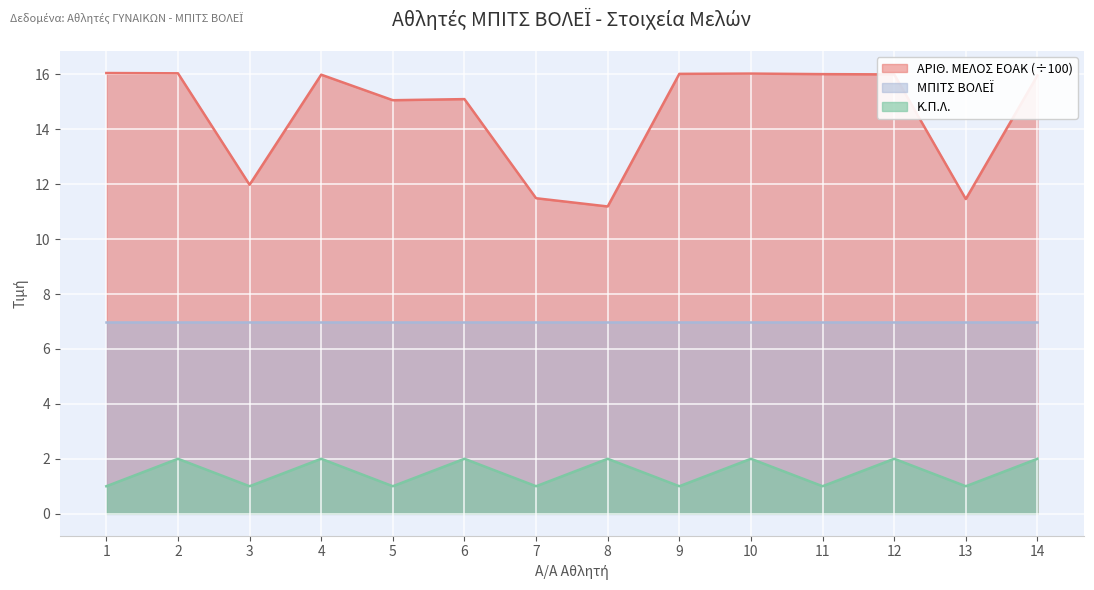

True or false: ΑΡΙΘ. ΜΕΛΟΣ ΕΟΑΚ and Κ.Π.Λ. intersect in this chart.

False